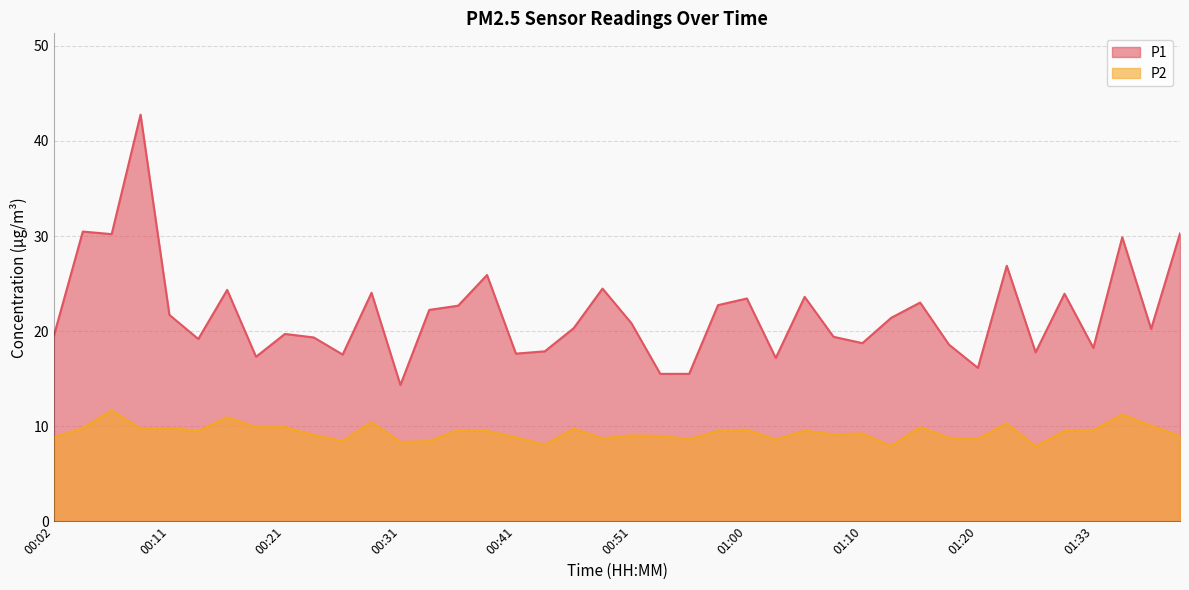

At which category does P1 reach its first local valley?

00:06